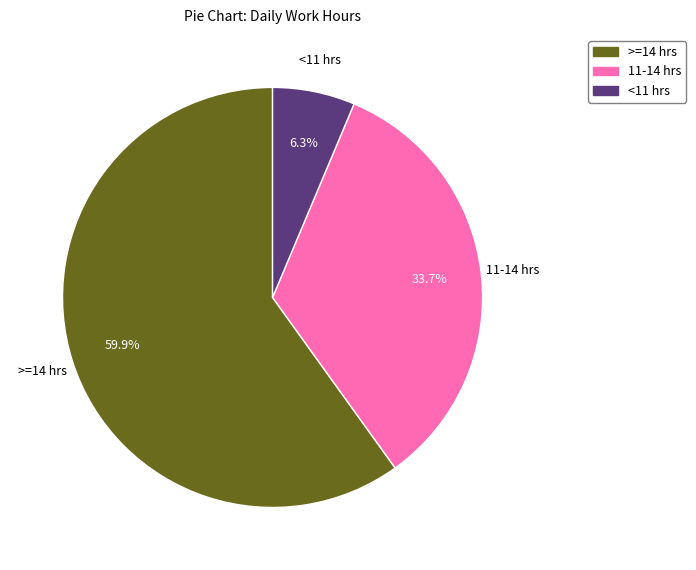

Is there a majority slice in this chart?

Yes